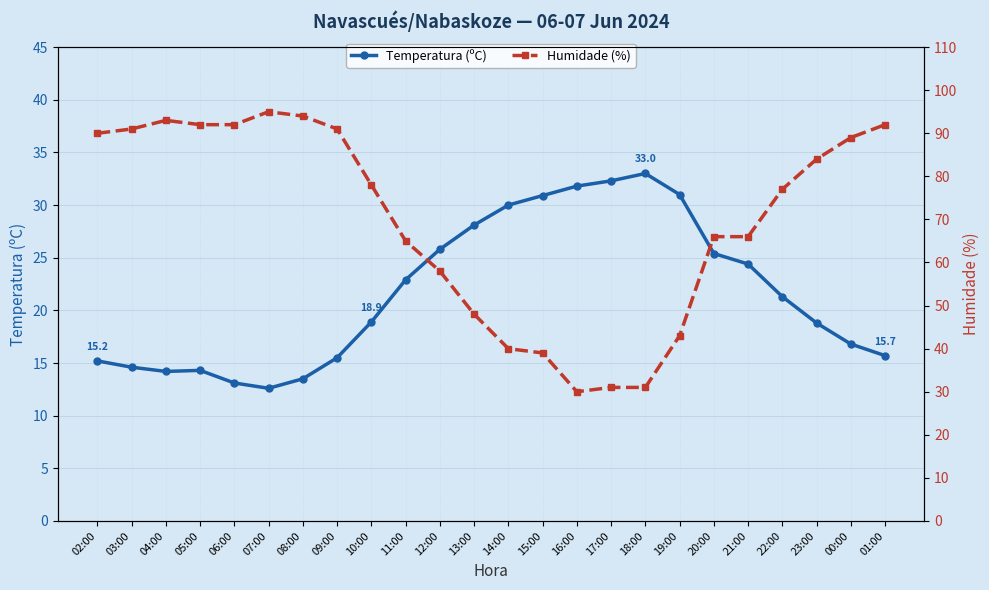

What is the difference between the highest and lowest values at 23:00?

65.2